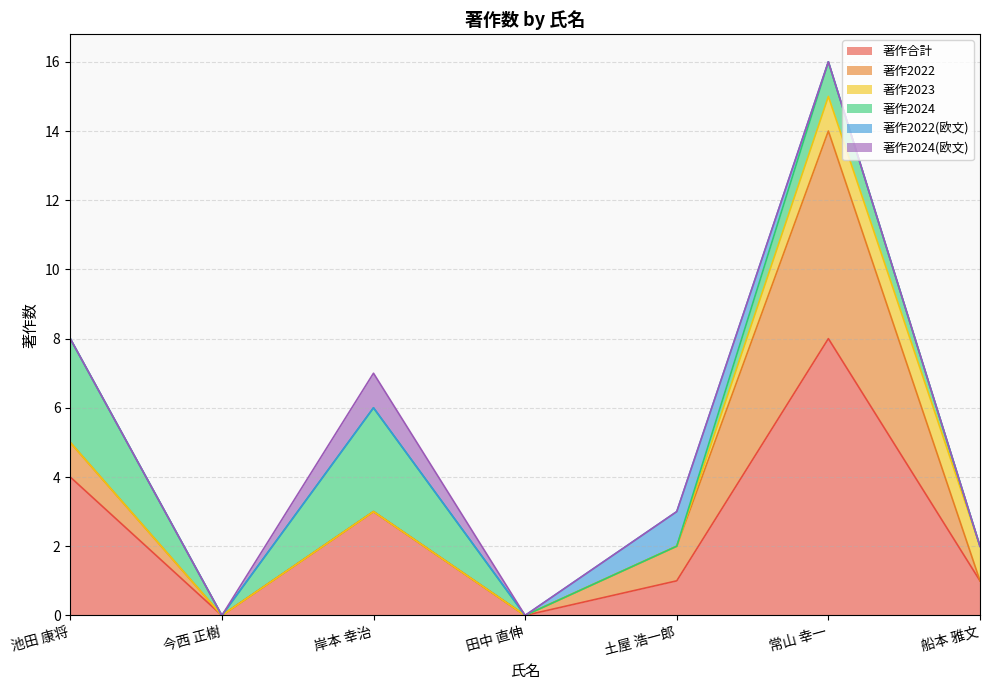

At which category does 著作2024 reach its first local valley?

今西 正樹